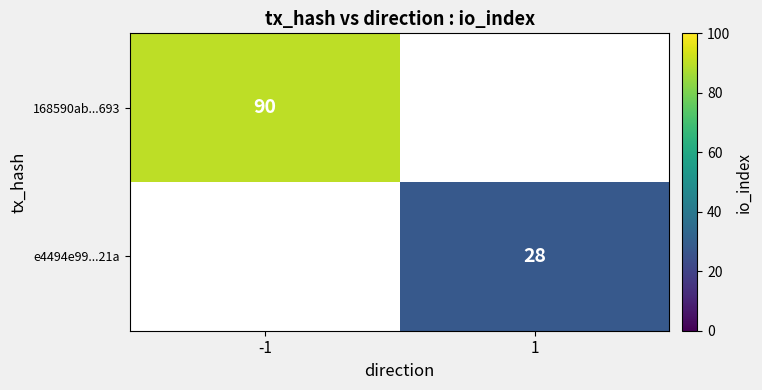

The value of 168590ab...693 at -1 is 21.6. True or false?

False